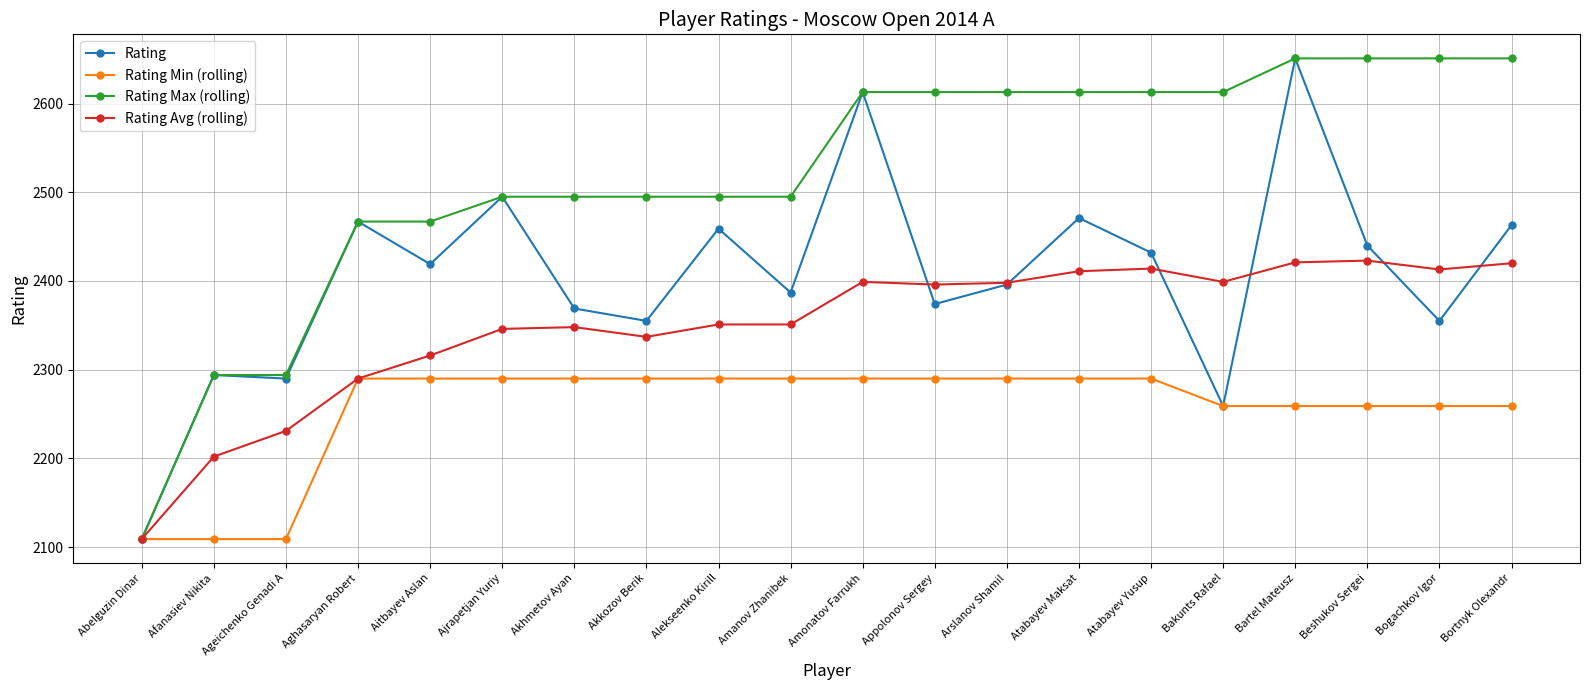

The value of Rating Avg (rolling) at Bogachkov Igor is 2413. True or false?

True